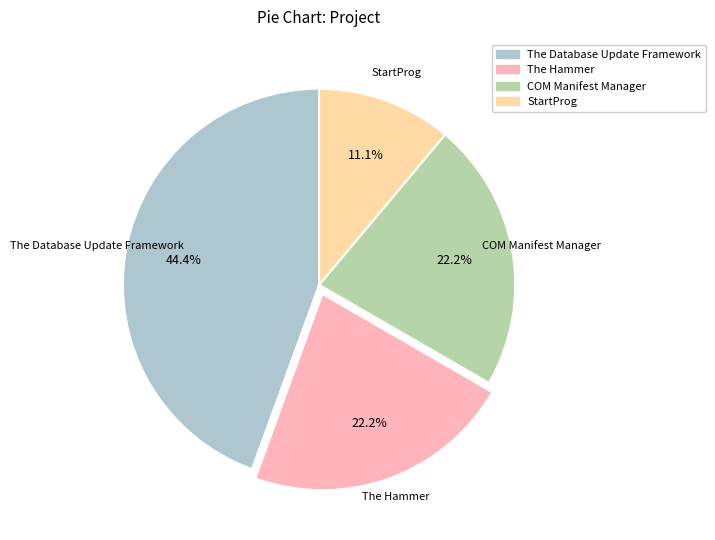

What is the largest slice in the pie chart?

The Database Update Framework